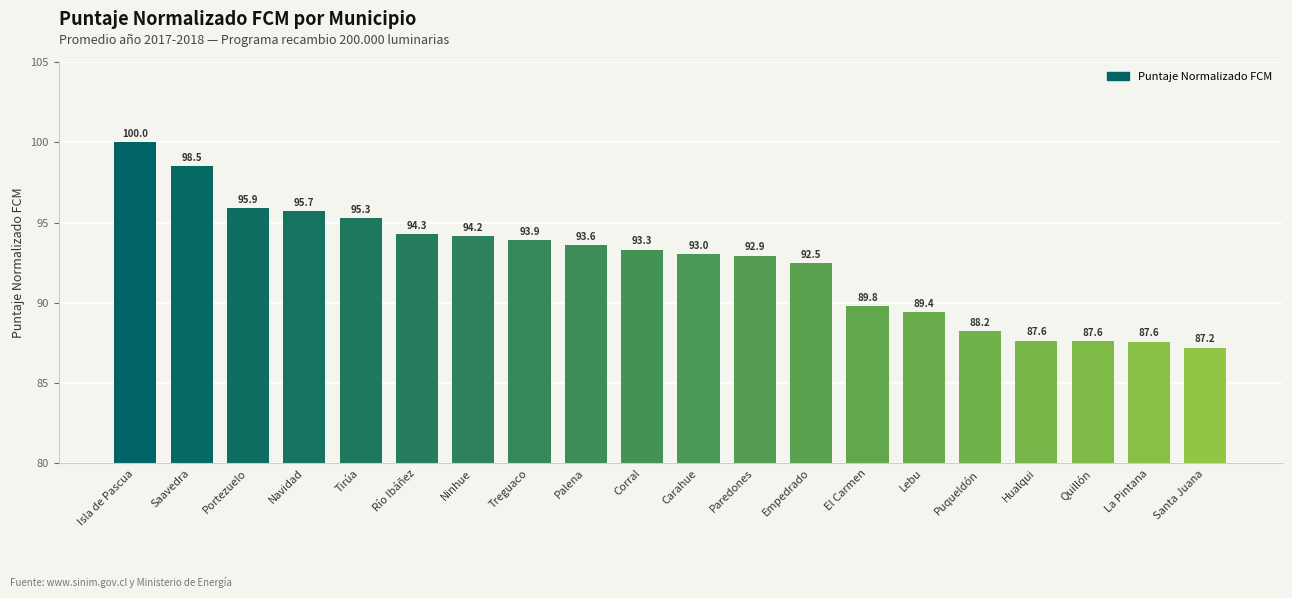

What position from the right is Río Ibáñez?

15